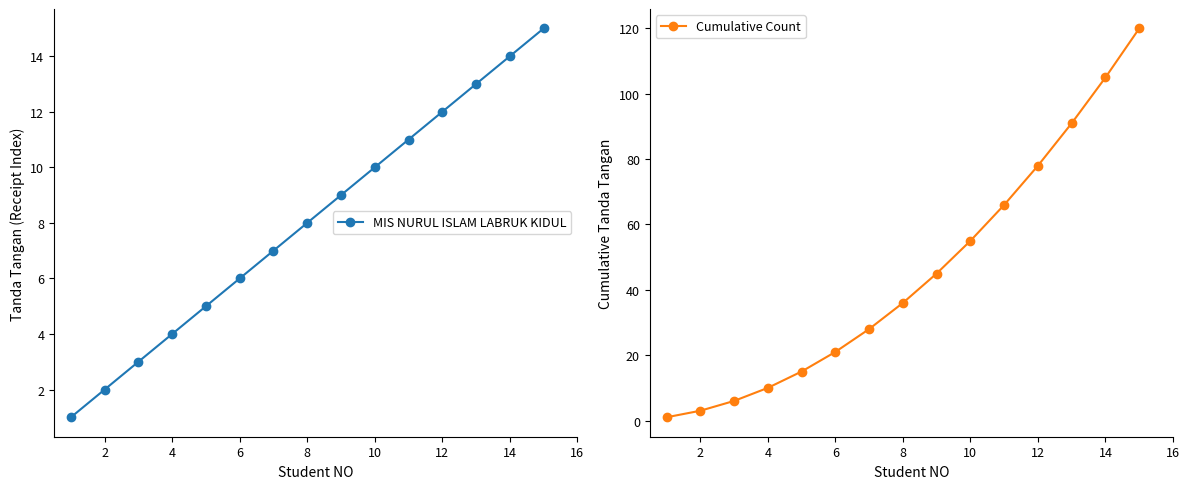

True or false: MIS NURUL ISLAM LABRUK KIDUL has more than 1 points higher than both neighbors.

False